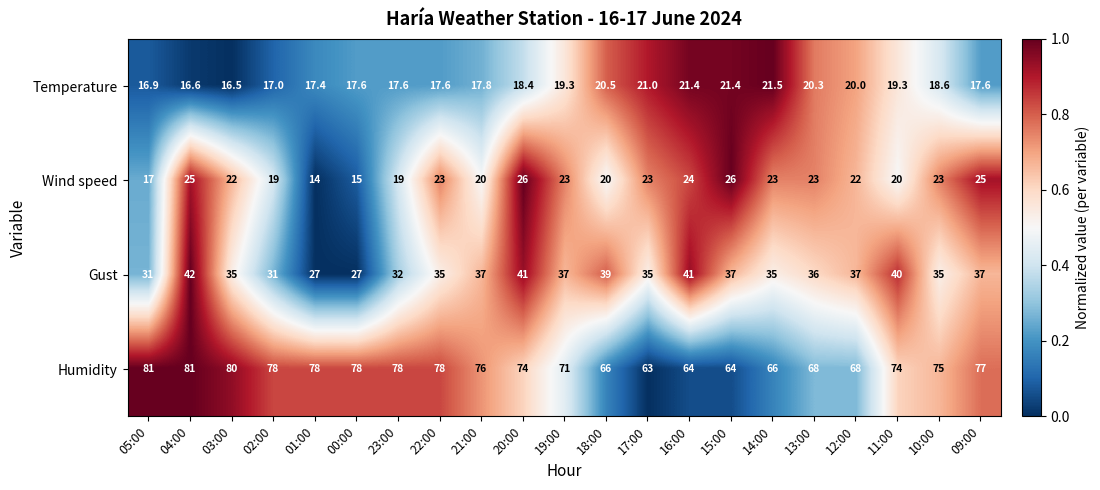

The Humidity series shows 39.3 at 04:00. True or false?

False